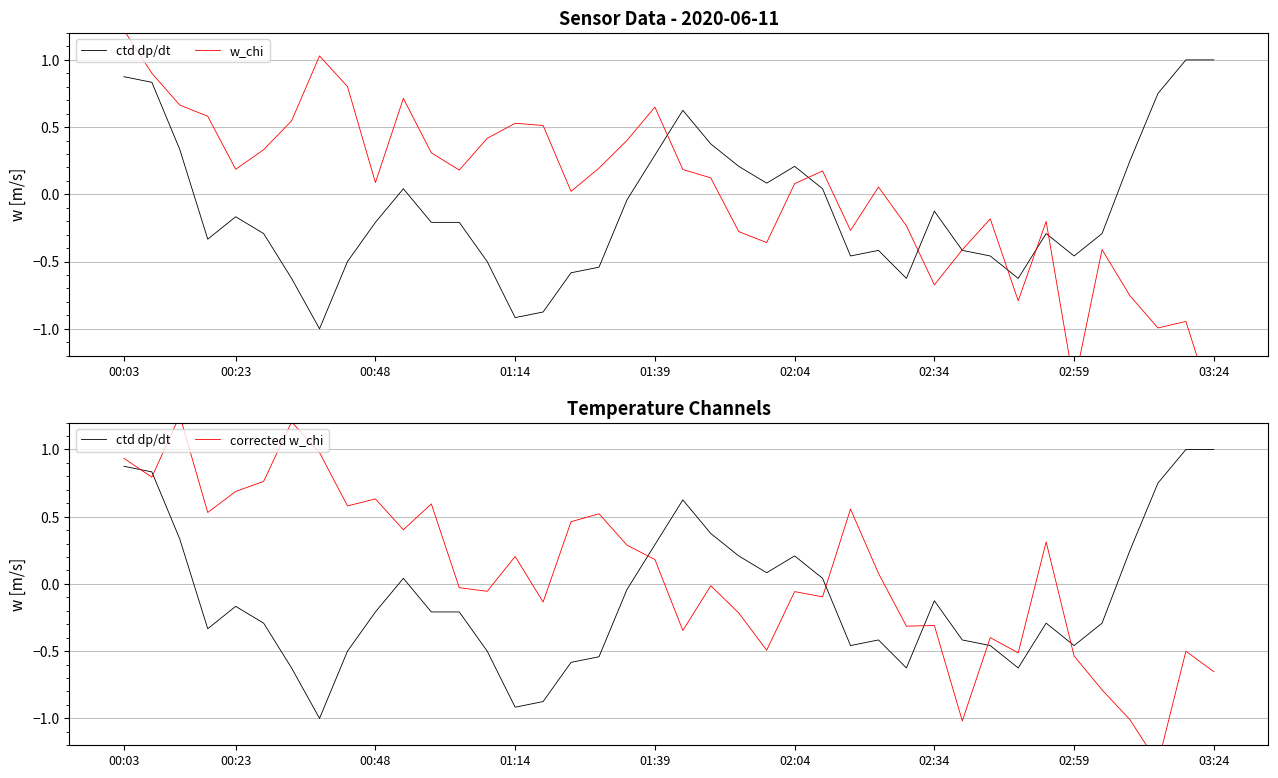

What is the sum of the w_chi values at 10 and 37?

-0.3